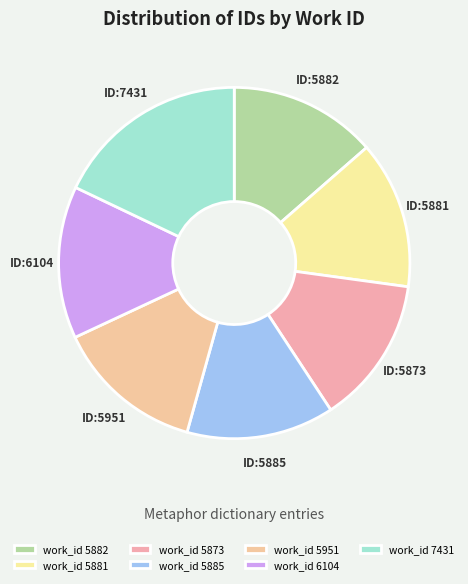

Rank the categories by value from highest to lowest.

7431, 6104, 5951, 5885, 5873, 5881, 5882